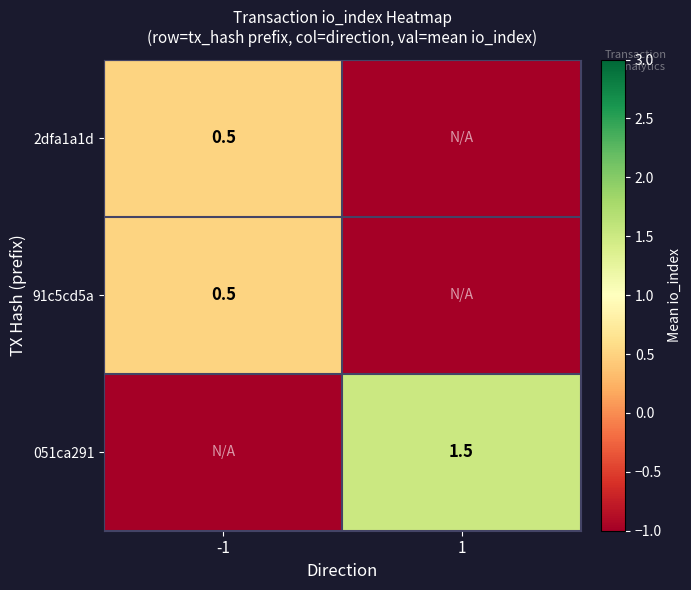

True or false: 2dfa1a1d has a value of 0.7 at -1.

False